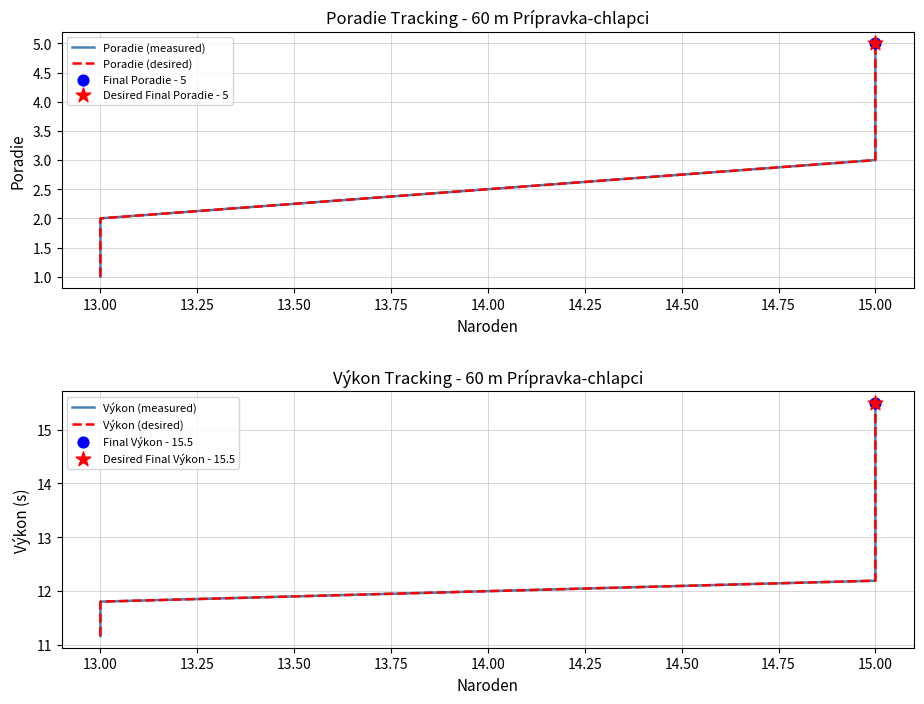

Which series reaches the minimum Y coordinate?

Poradie (measured)